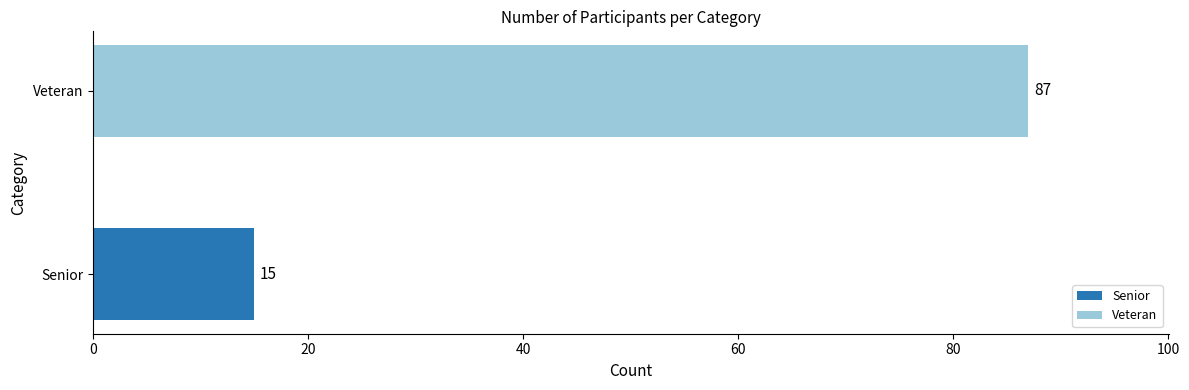

What is the change in value from Senior to Veteran?

+72